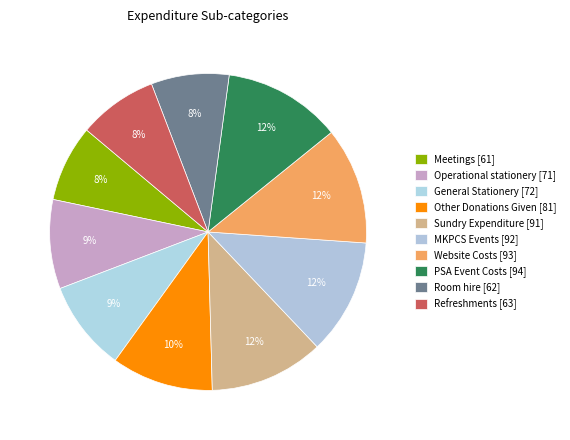

The Operational stationery slice represents 1% of the pie. True or false?

False